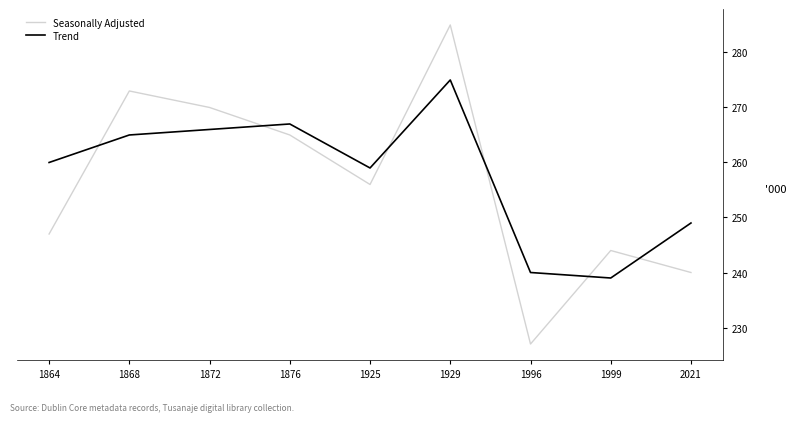

At 1929, list the series in order from smallest to largest.

Trend, Seasonally Adjusted